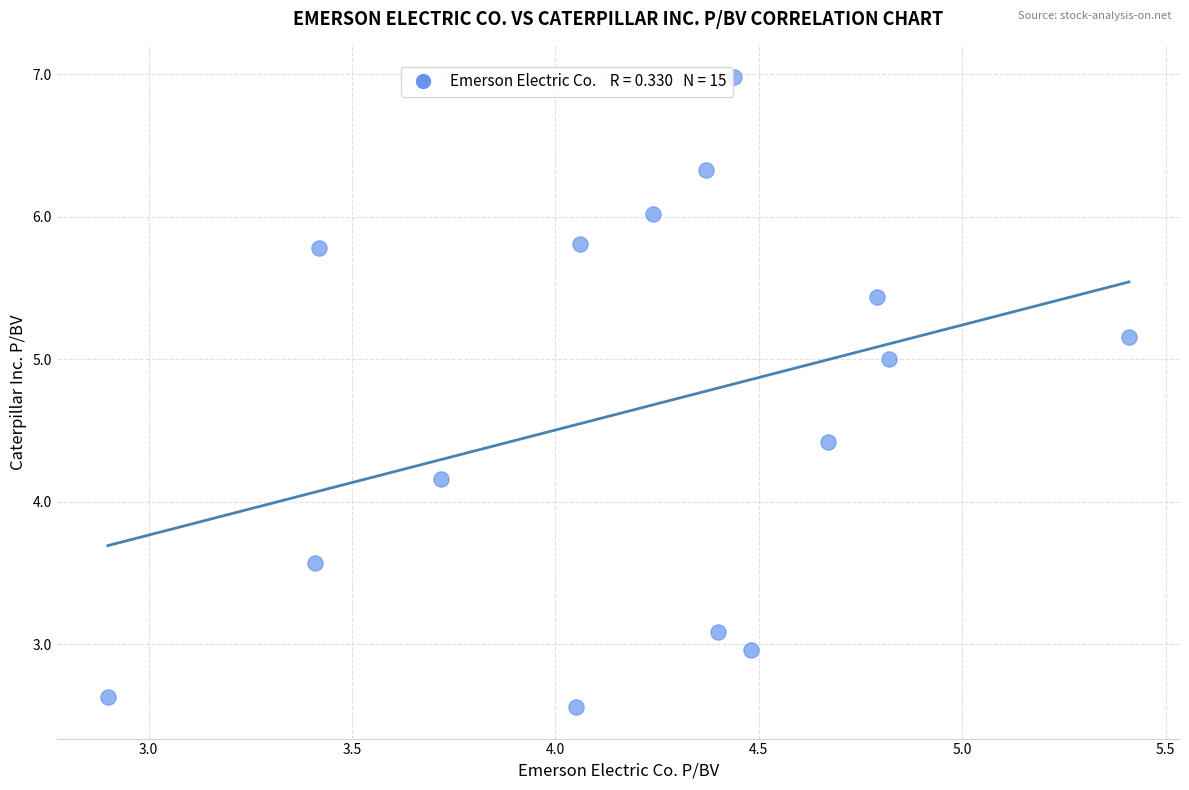

What is the range of Y values (max minus min)?

4.4